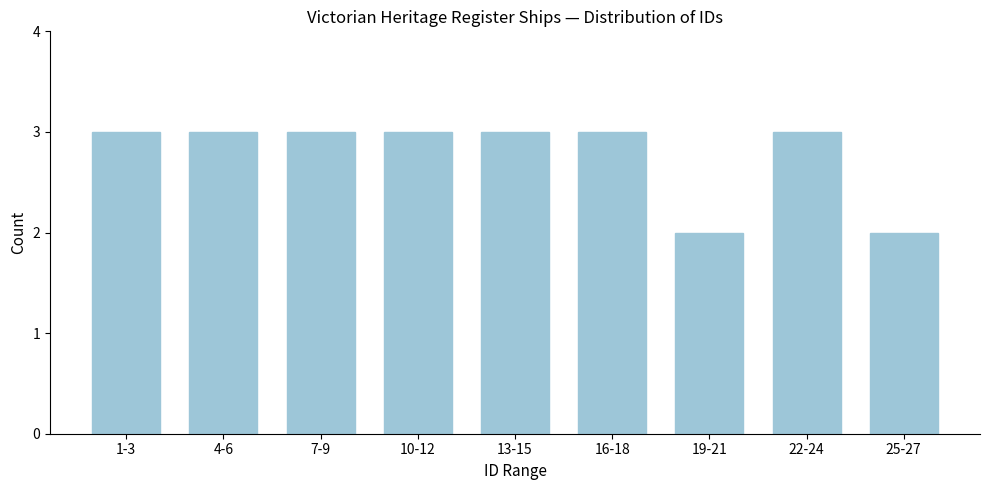

Reading left to right, transcribe all the data shown in this chart.

1-3=3	4-6=3	7-9=3	10-12=3	13-15=3	16-18=3	19-21=2	22-24=3	25-27=2